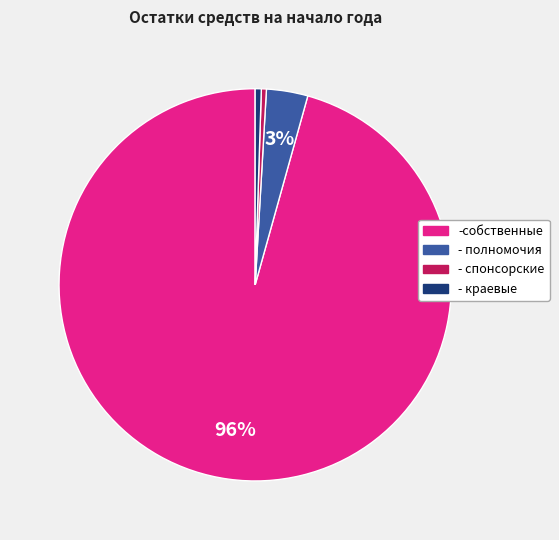

To the nearest percent, what percentage of the pie is - полномочия?

3%